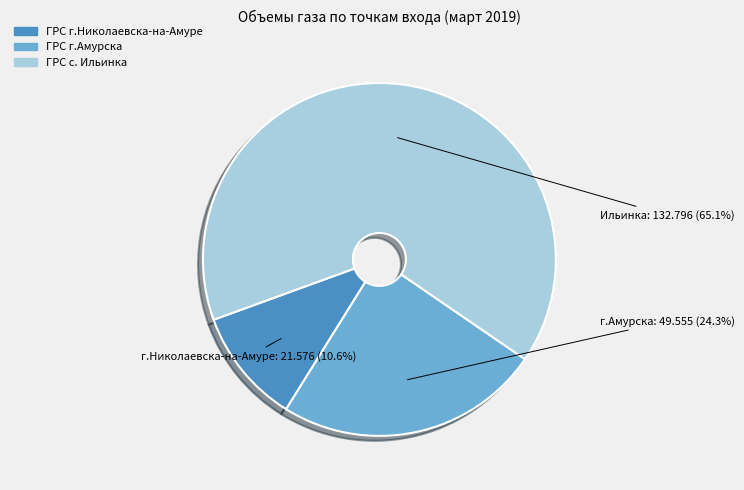

To the nearest percent, what is the average slice percentage?

33%